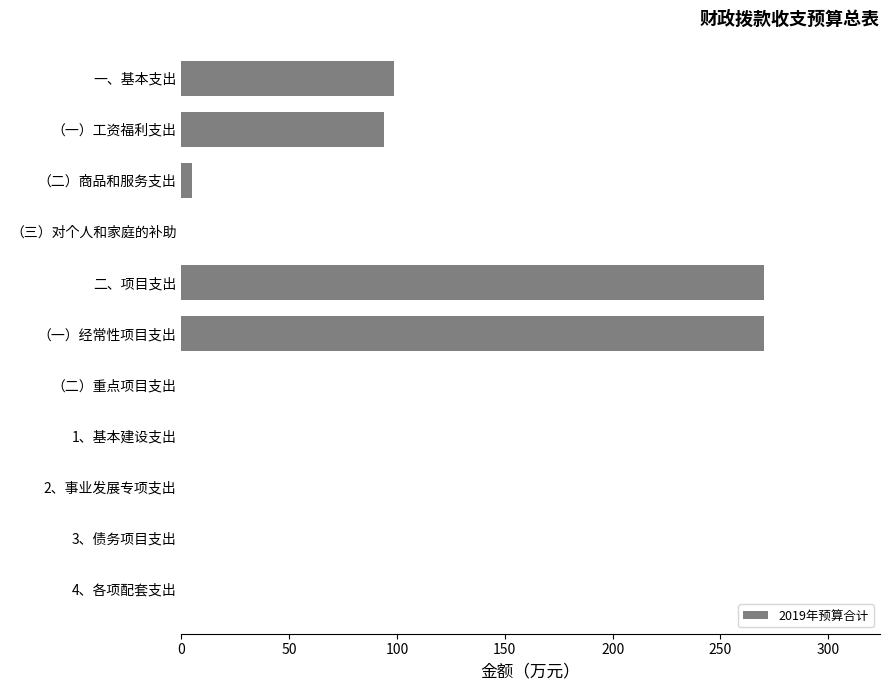

What is the sum of the values at （三）对个人和家庭的补助 and （一）工资福利支出?

93.8